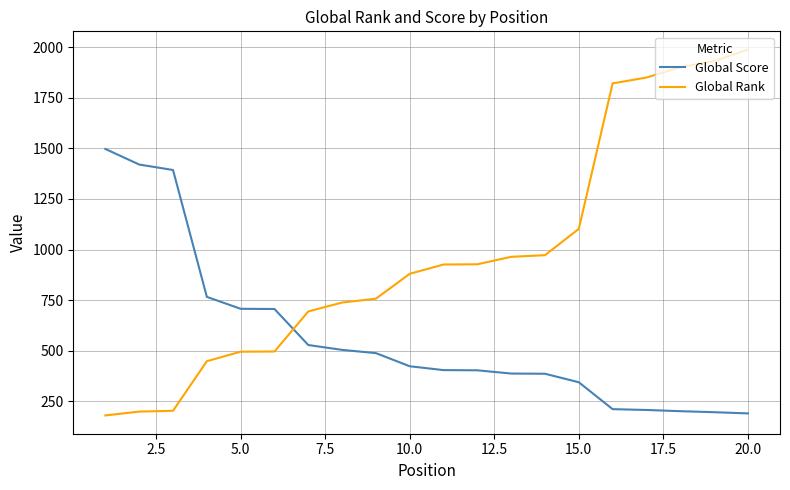

How many lines are shown in the chart?

2